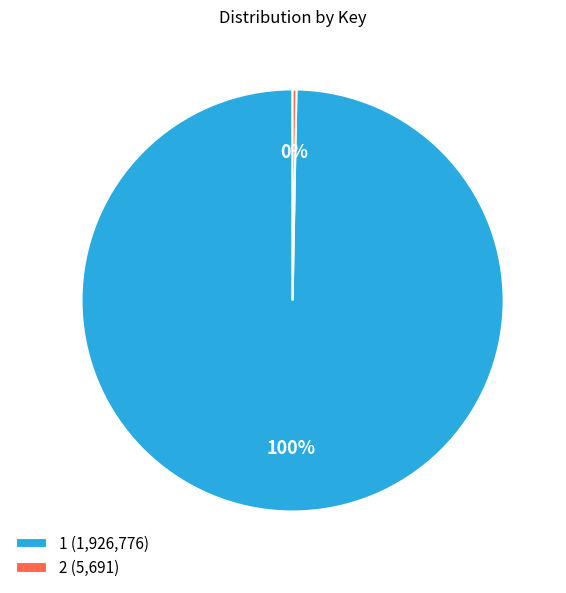

How many slices are in this pie chart?

2